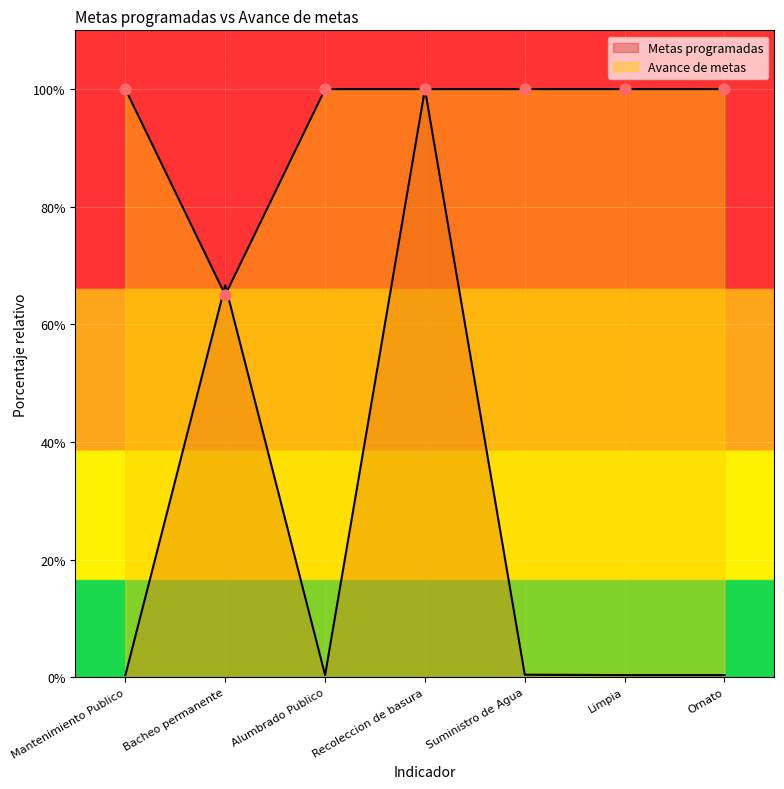

At which category is the sum across all series the highest?

Recoleccion de basura